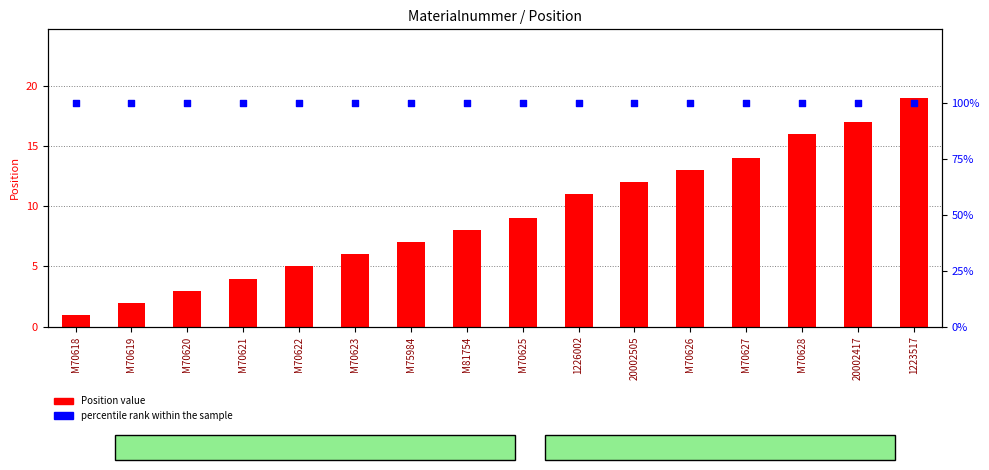

Which series has the widest spread of Y values?

Position value